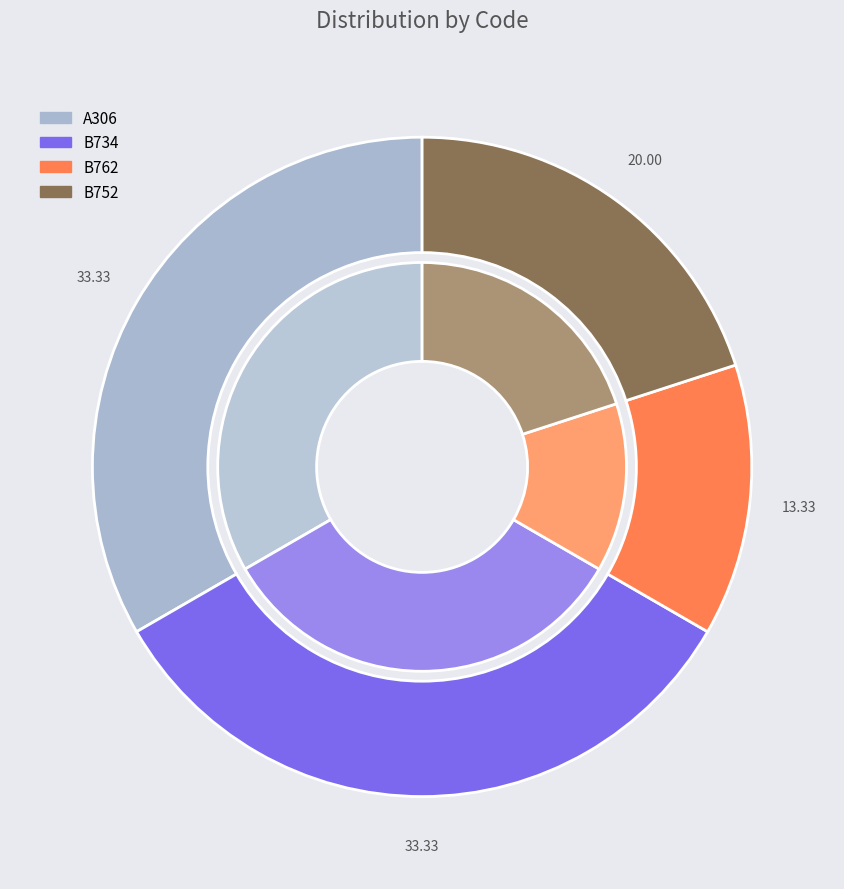

To the nearest percent, what is the difference between the B734 and B752 slice percentages?

13%